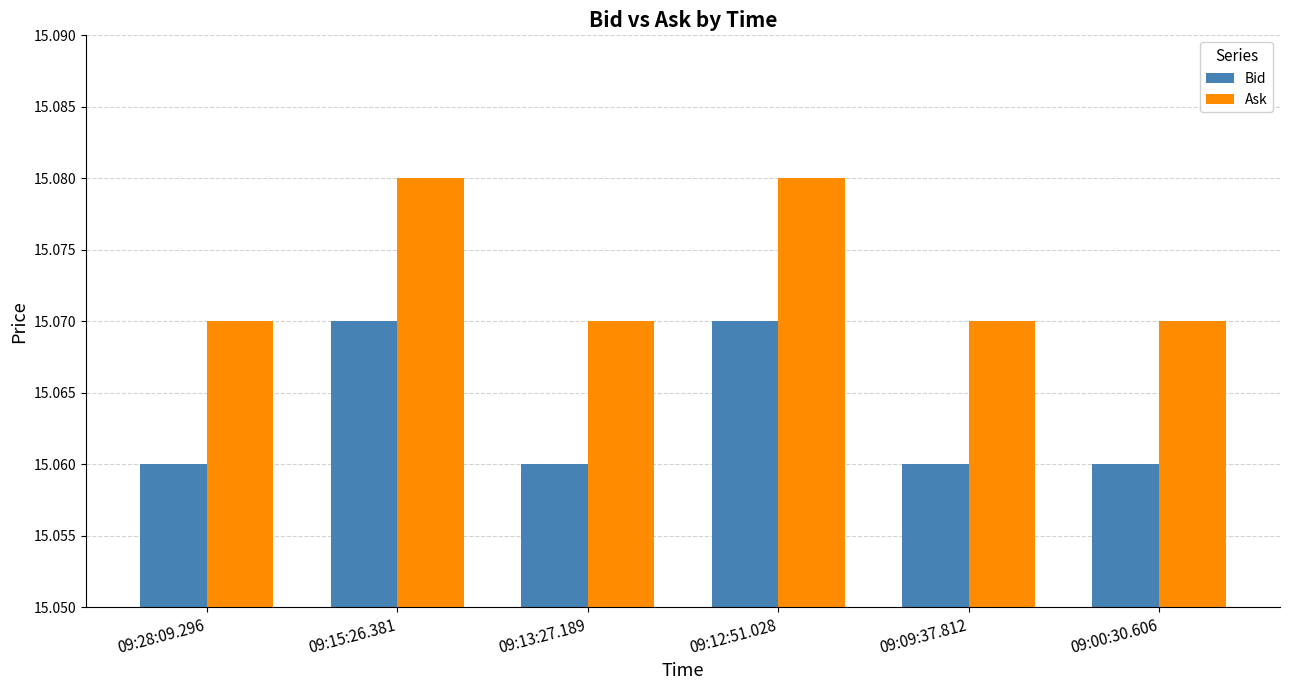

Is it true that Bid equals 7.9 at 09:09:37.812?

False